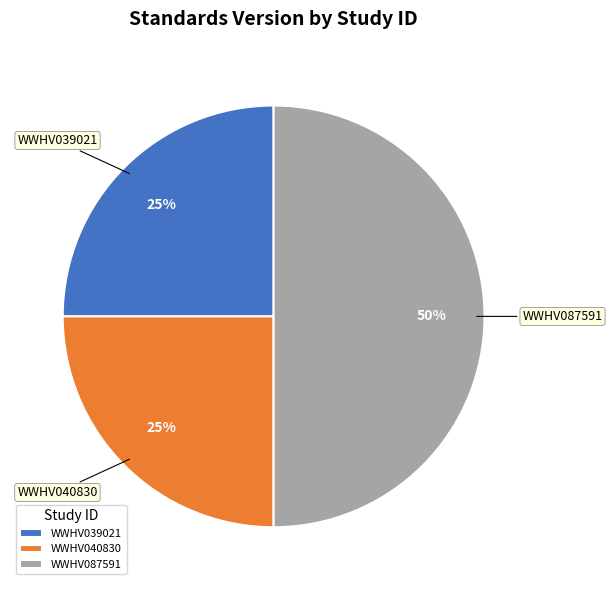

To the nearest percent, what is the combined percentage of WWHV087591 and WWHV039021?

75%